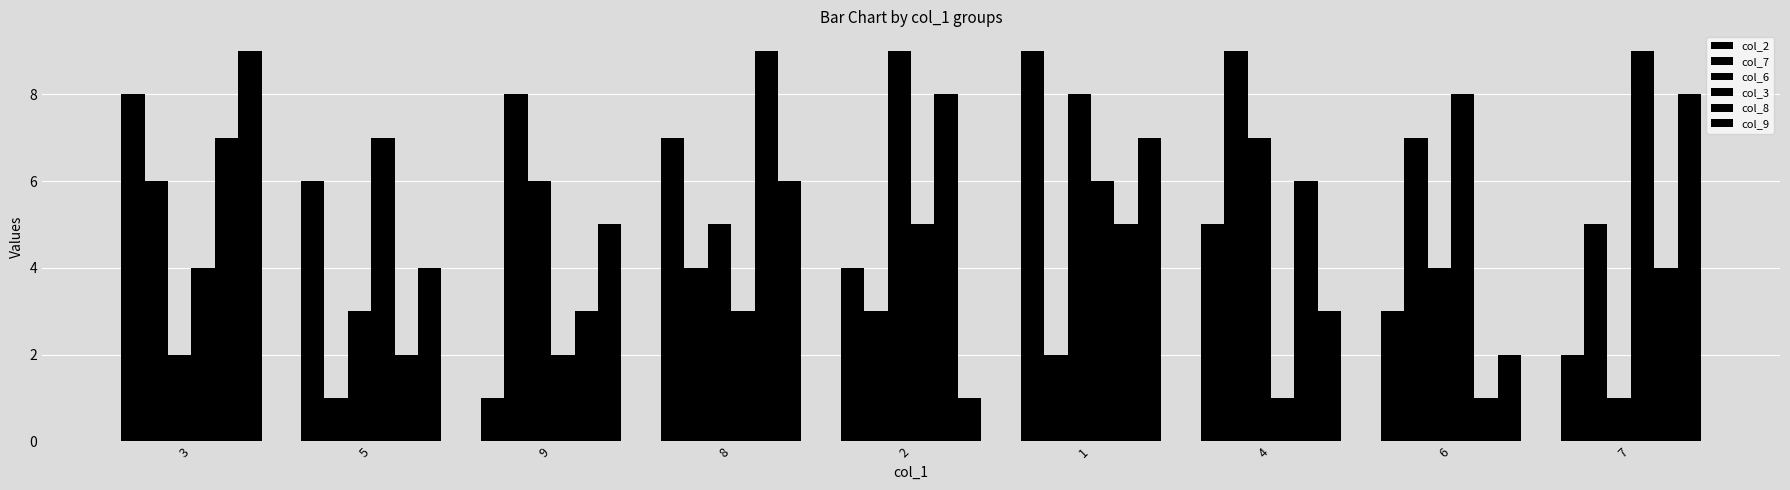

How many categories are shown in the chart?

9